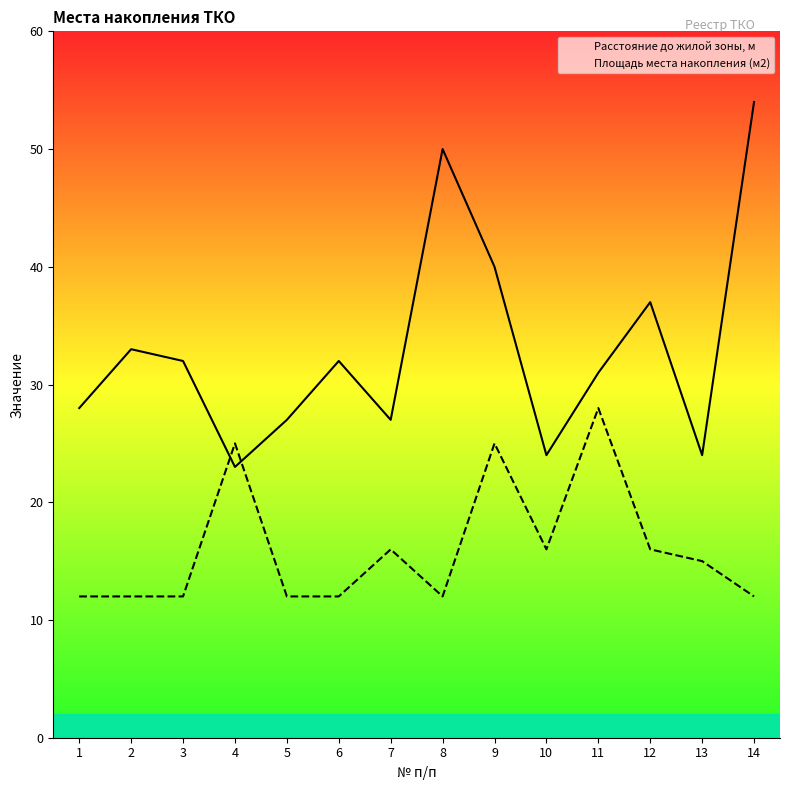

True or false: Расстояние до жилой зоны, м has a value of 54 at 14.

True